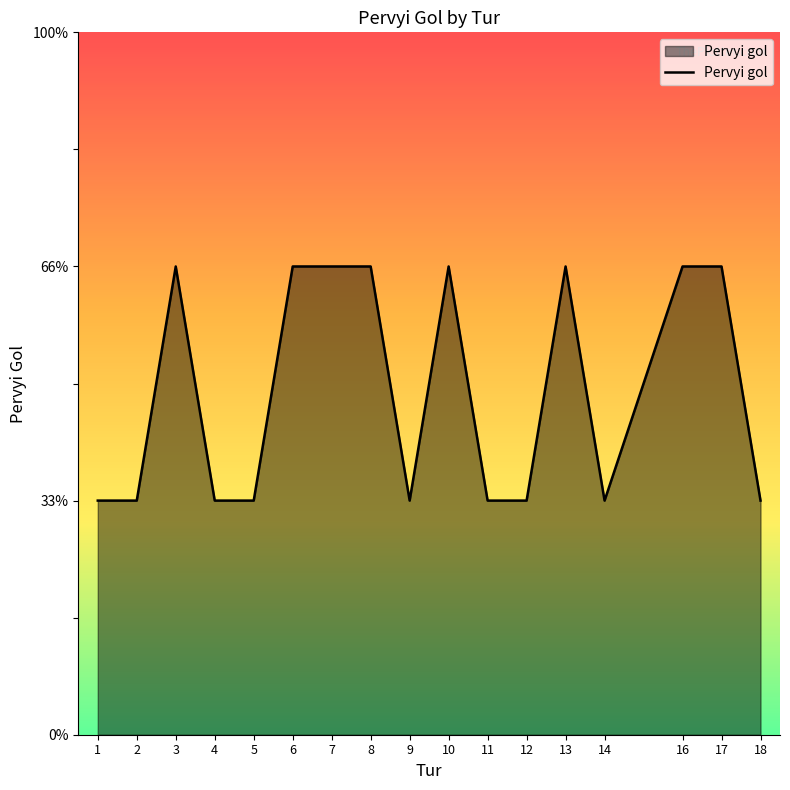

Is this an area chart (filled region under the line)?

Yes